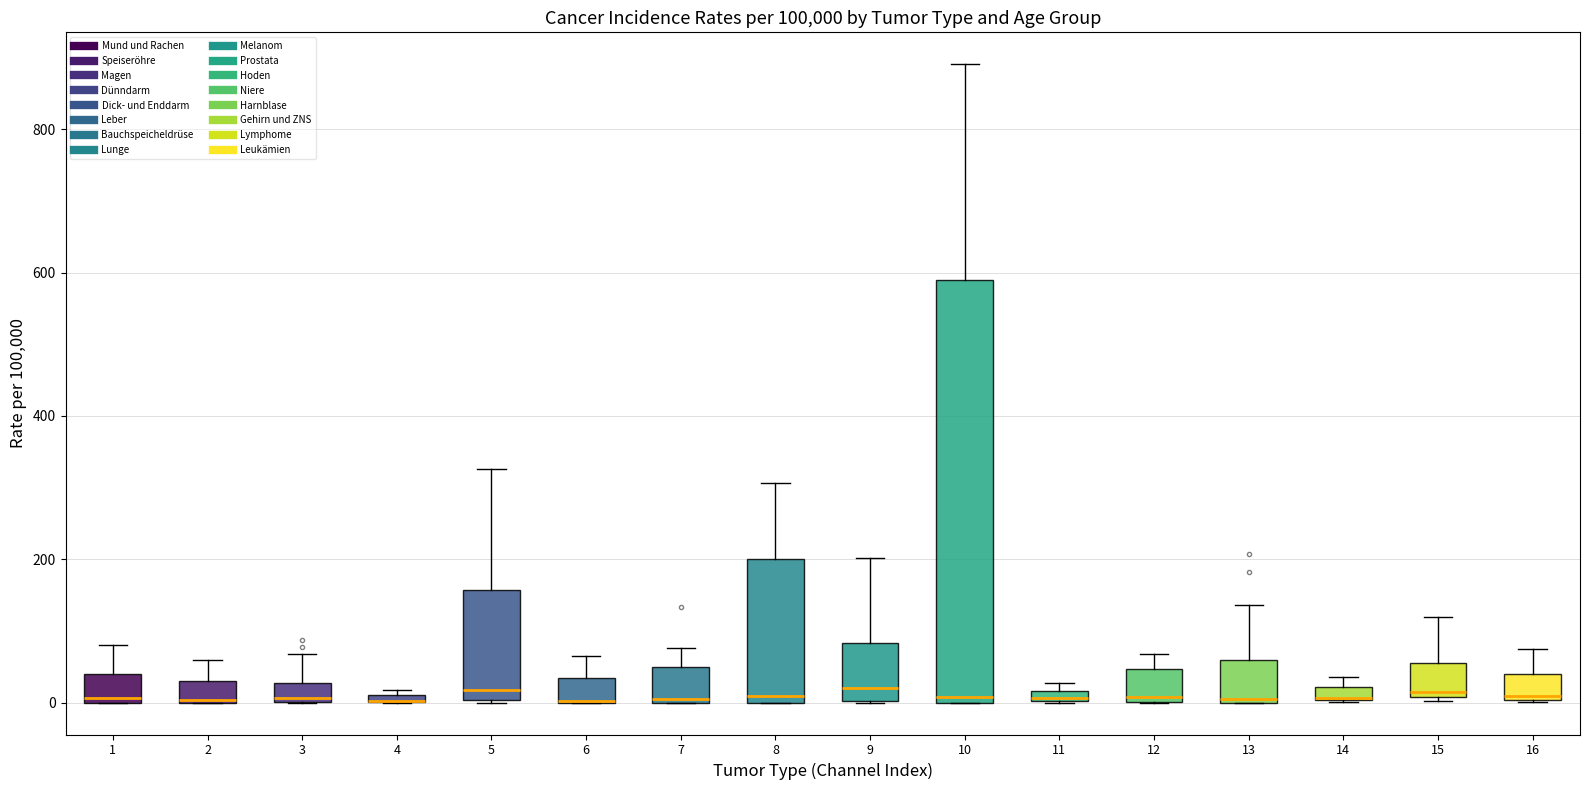

Where is the lower edge of the box at x = 16 on the y-axis? The values are not printed on the chart, so give them approximately, as read against the axis.

0